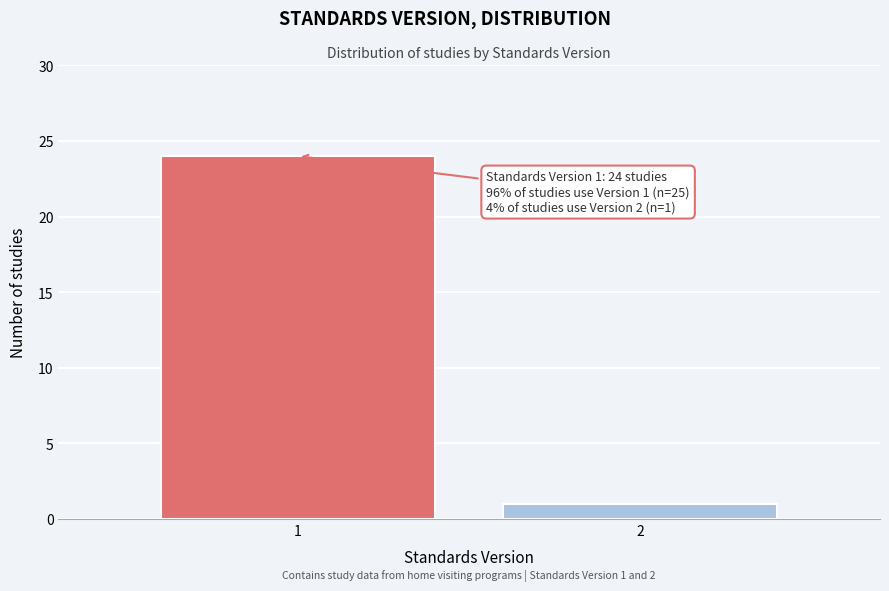

Reading left to right, extract all data points from this chart.

1=24	2=1